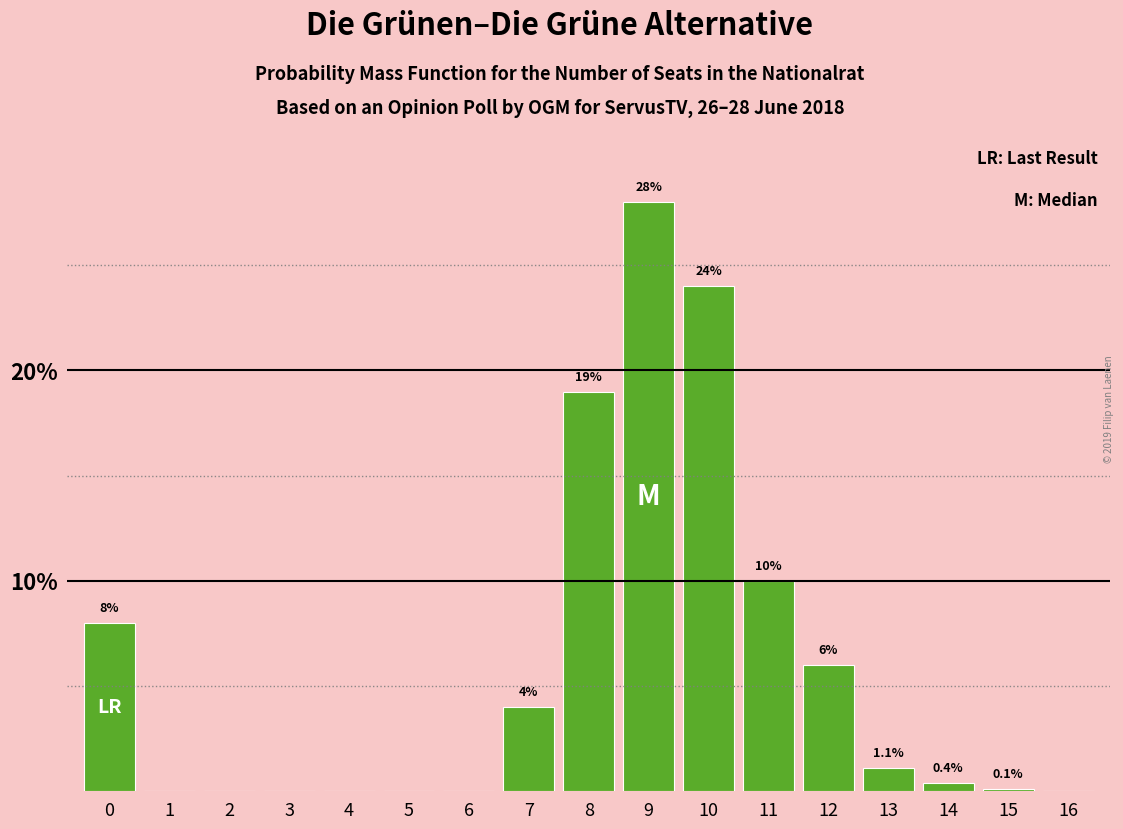

Reading right to left, what are all the values shown in this chart?

16=0.0	15=0.1	14=0.4	13=1.1	12=6.0	11=10.0	10=24.0	9=28.0	8=19.0	7=4.0	6=0.0	5=0.0	4=0.0	3=0.0	2=0.0	1=0.0	0=8.0